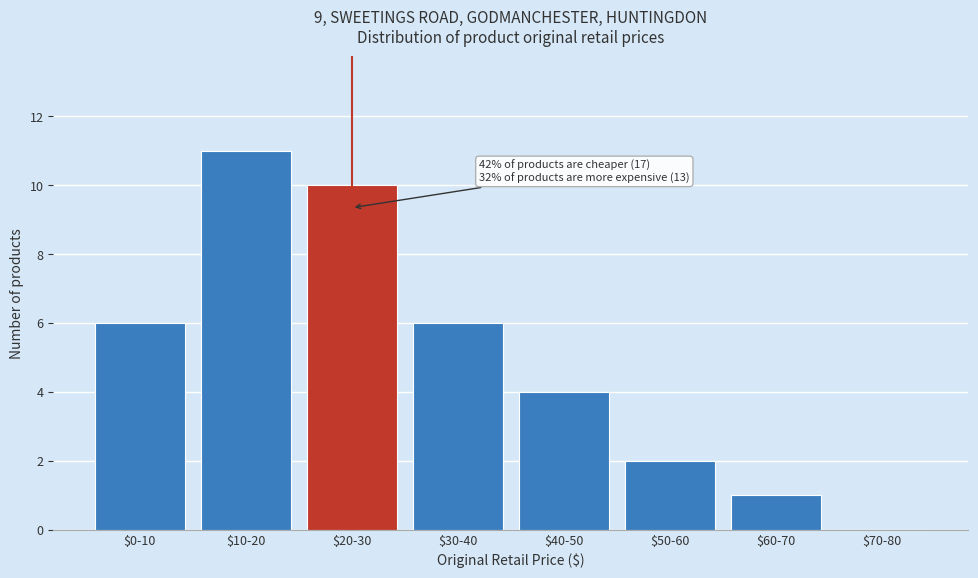

What is the sum of all values?

40